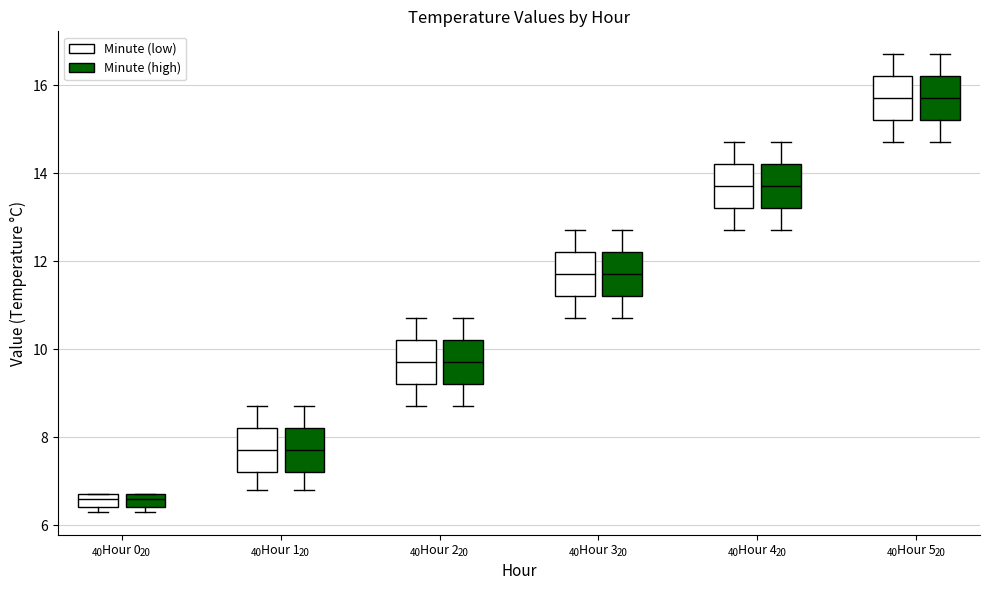

Where is the lower edge of the box for Hour 0 (Minute (high)) on the y-axis? The values are not printed on the chart, so give them approximately, as read against the axis.

6.4